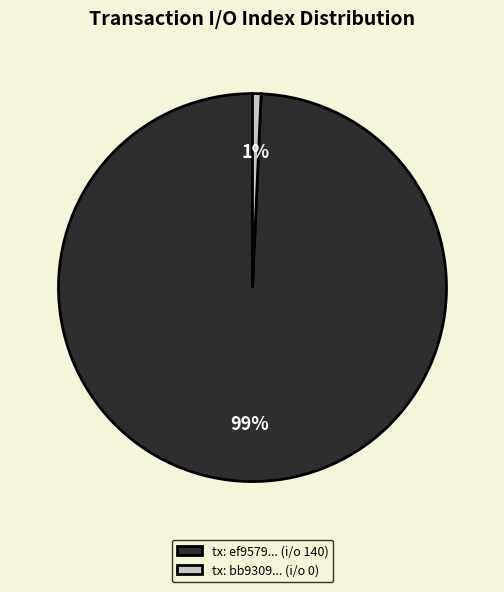

Which category has the biggest portion of the pie?

tx: ef9579... (i/o 140)